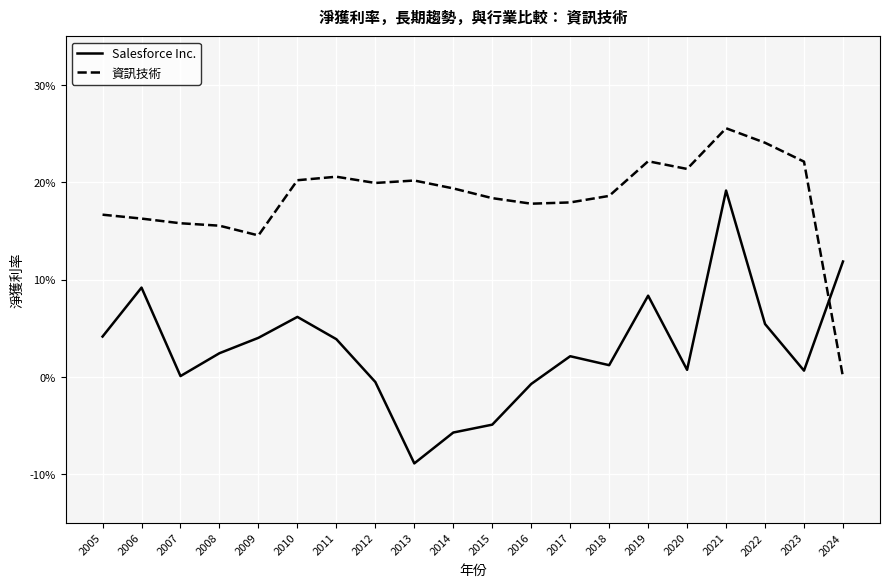

Which series has the widest spread of values?

Salesforce Inc.